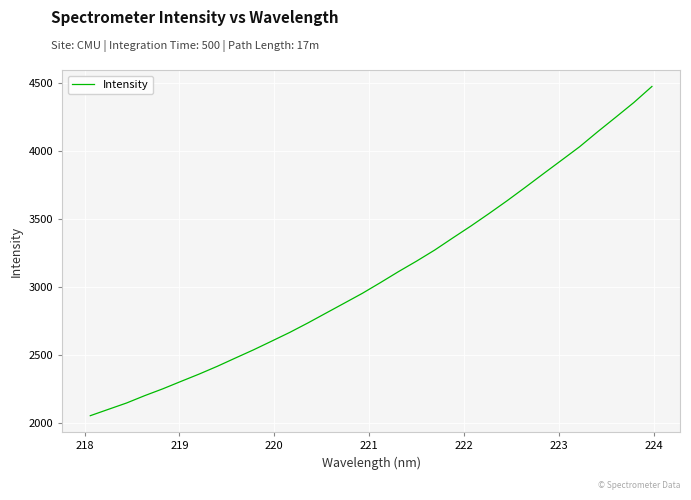

What is the minimum value shown in the chart?

2054.5